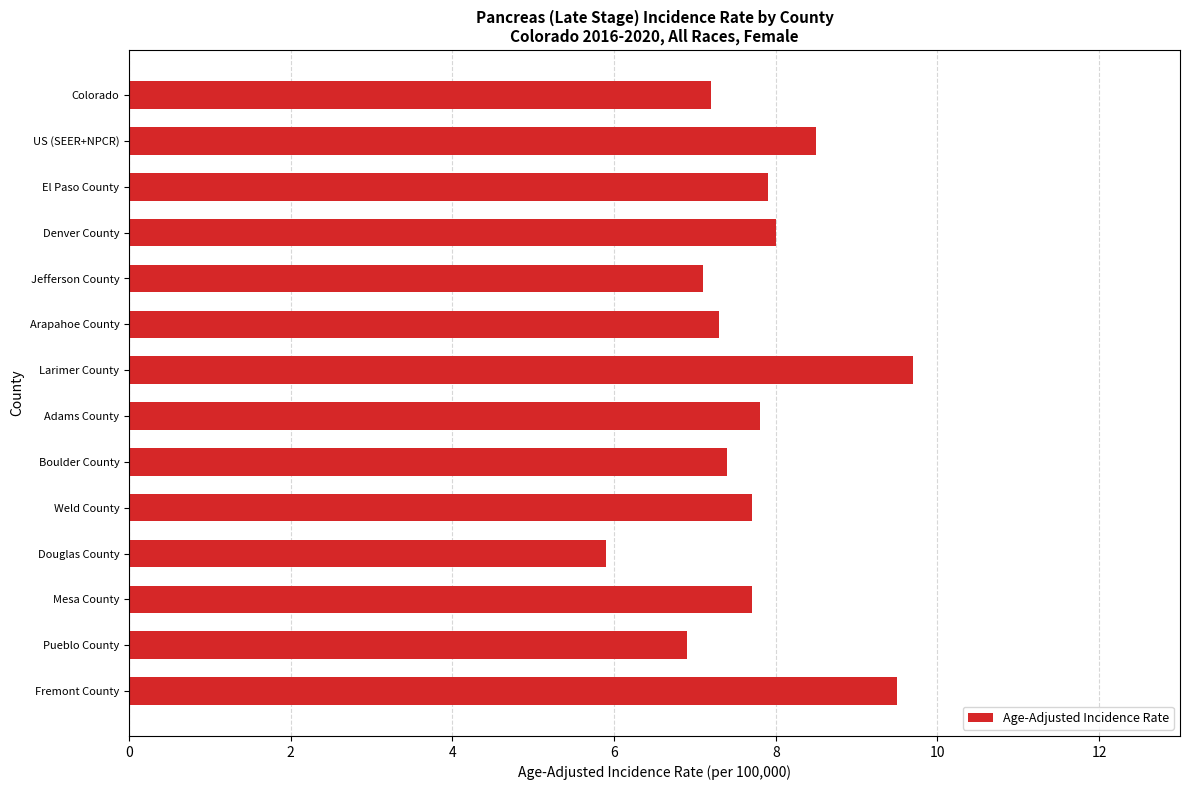

What is the difference between the maximum and minimum values?

3.8